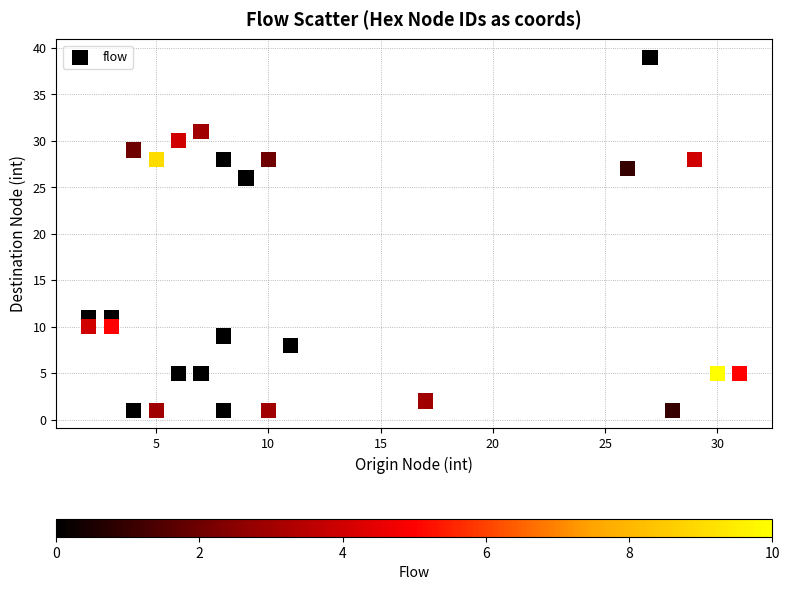

What Y value in the scatter plot is closest to 20?

26